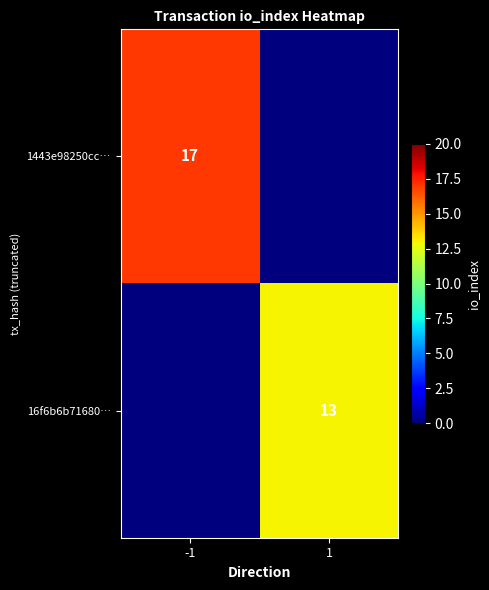

The 16f6b6b71680… series shows 13 at 1. True or false?

True